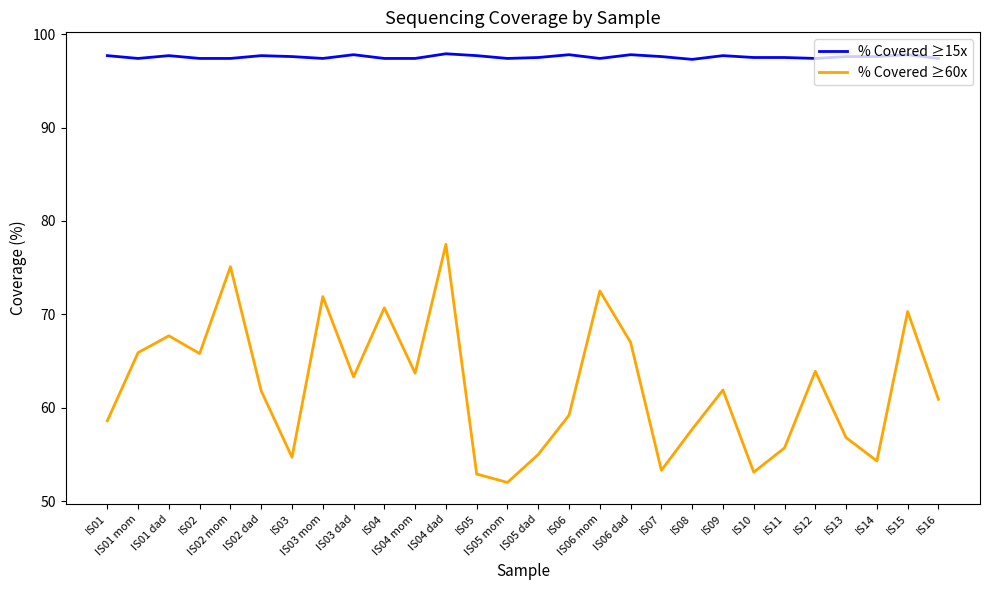

The % Covered ≥15x series shows 138.0 at IS05 mom. True or false?

False